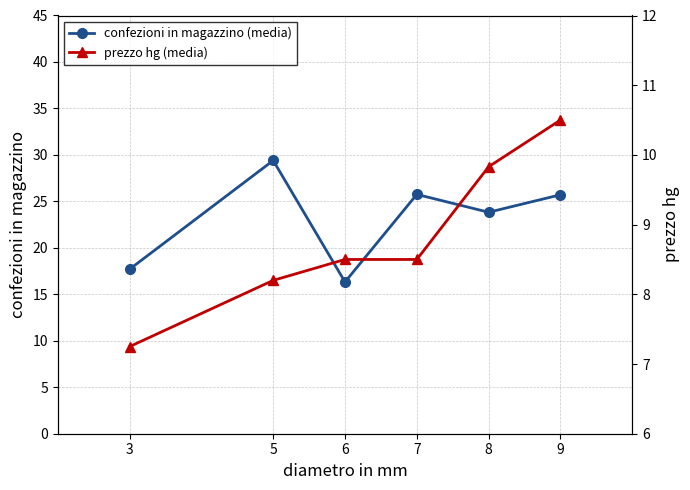

Is it true that prezzo hg (media) equals 16.1 at 8?

False